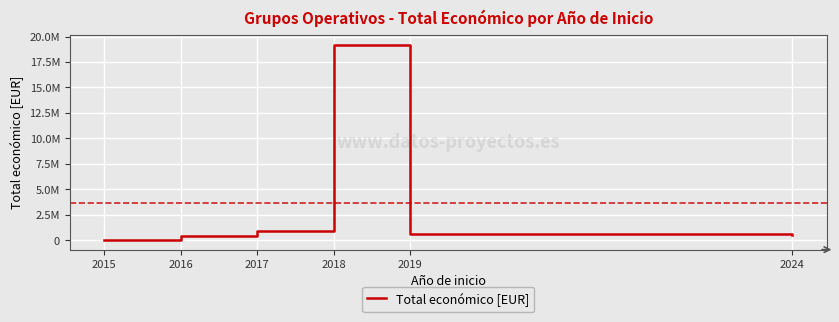

Does the chart have visible grid lines?

Yes